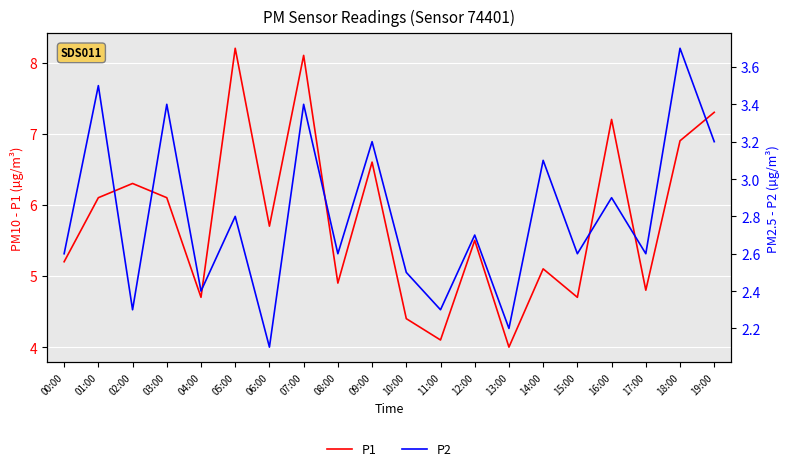

True or false: P1 and P2 cross at least once.

False